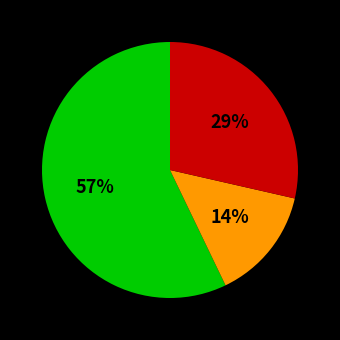

Does any single category account for the majority?

Yes